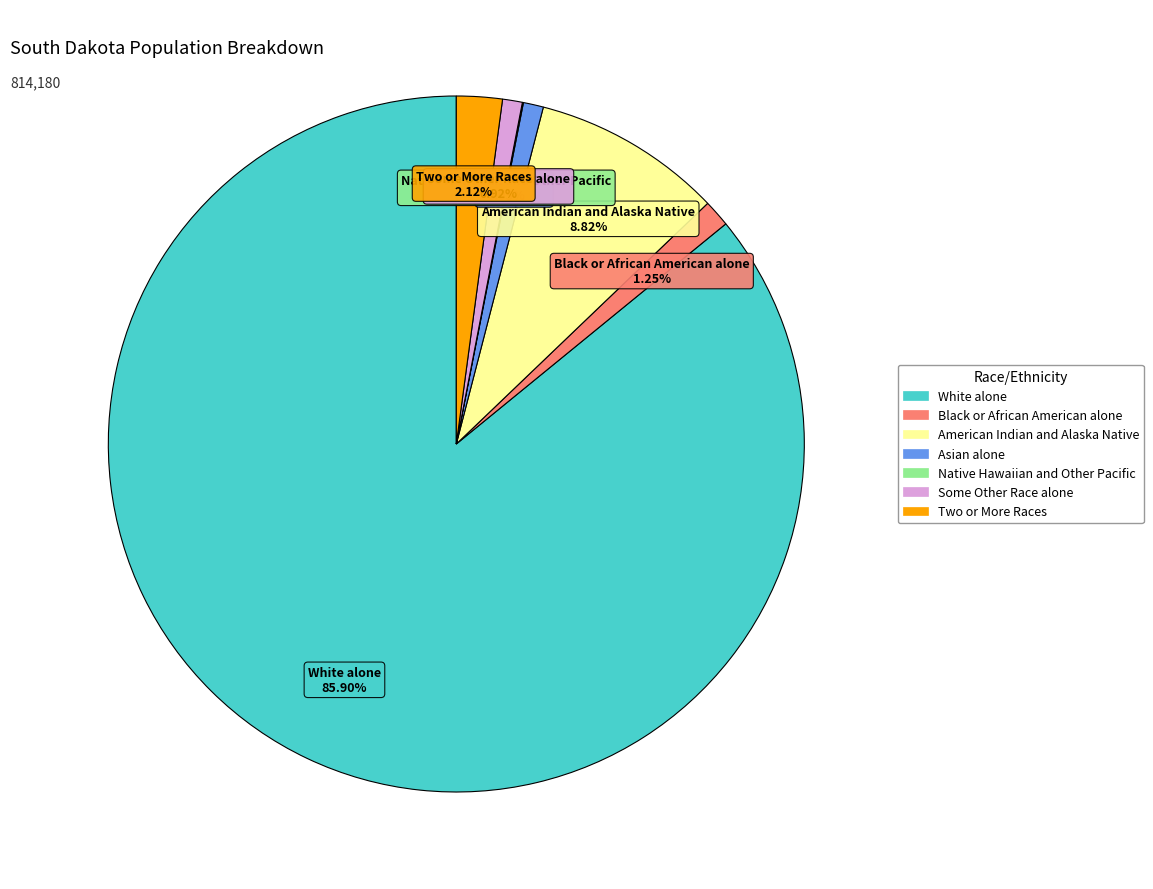

Is there a majority slice in this chart?

Yes